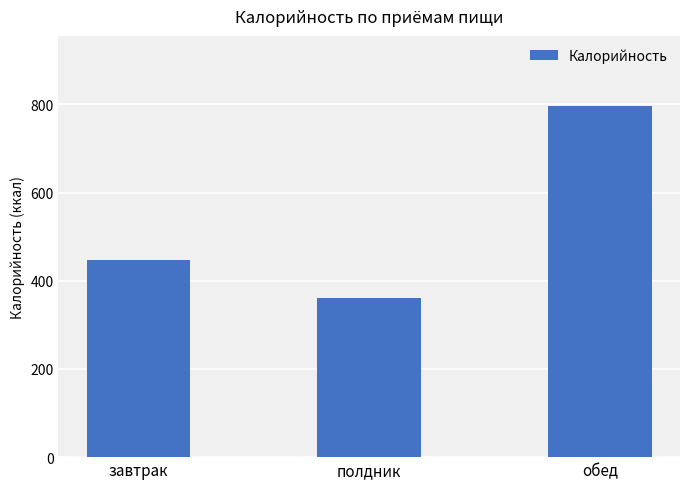

Reading right to left, list all the values displayed in this chart.

796.1	360.1	447.0